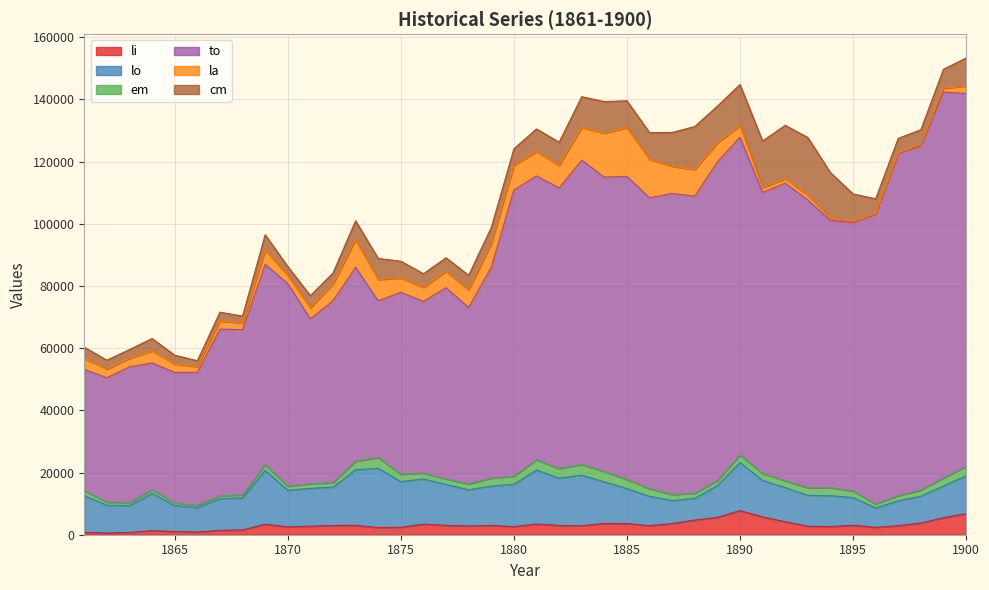

What is the total value across all series at 1884?

139281